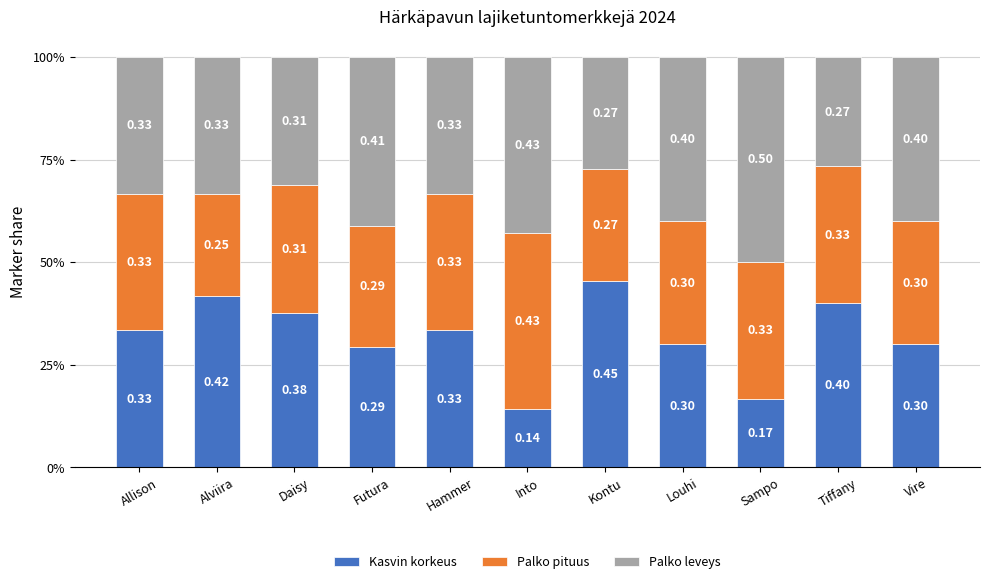

What is the label of the 8th bar from the right?

Futura